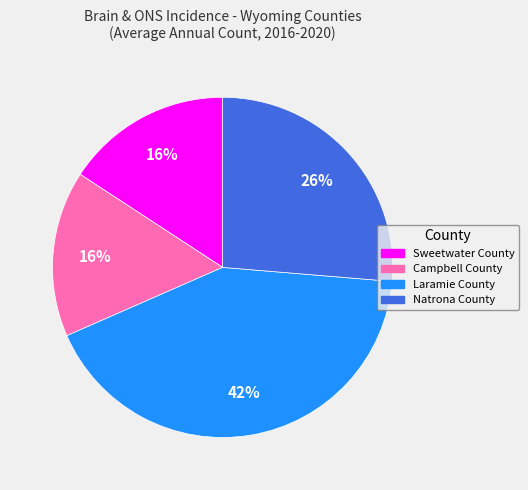

Is it true that Laramie County is 42% of the pie?

True